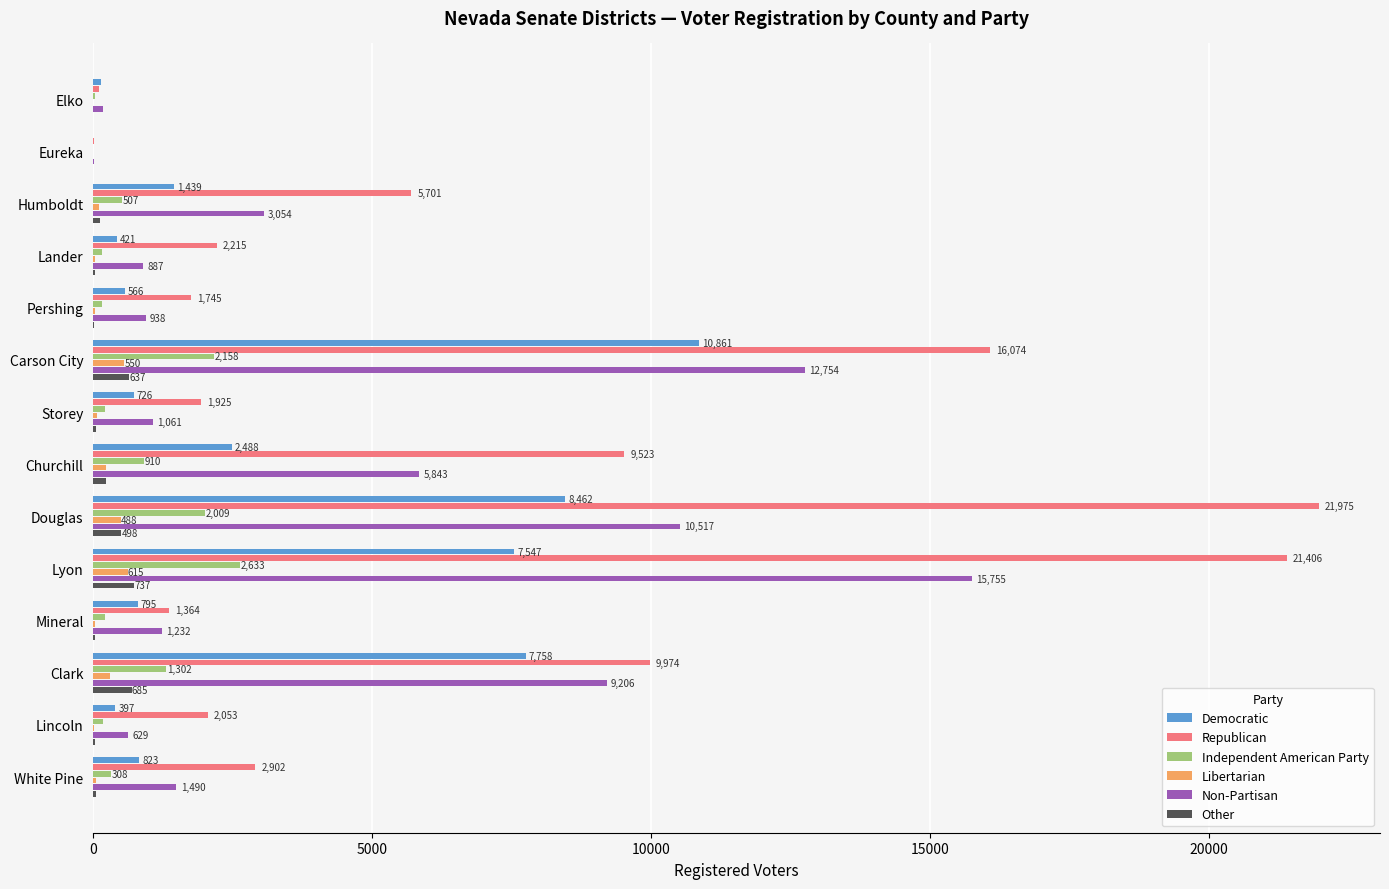

Which label corresponds to the largest value in the chart?

Douglas